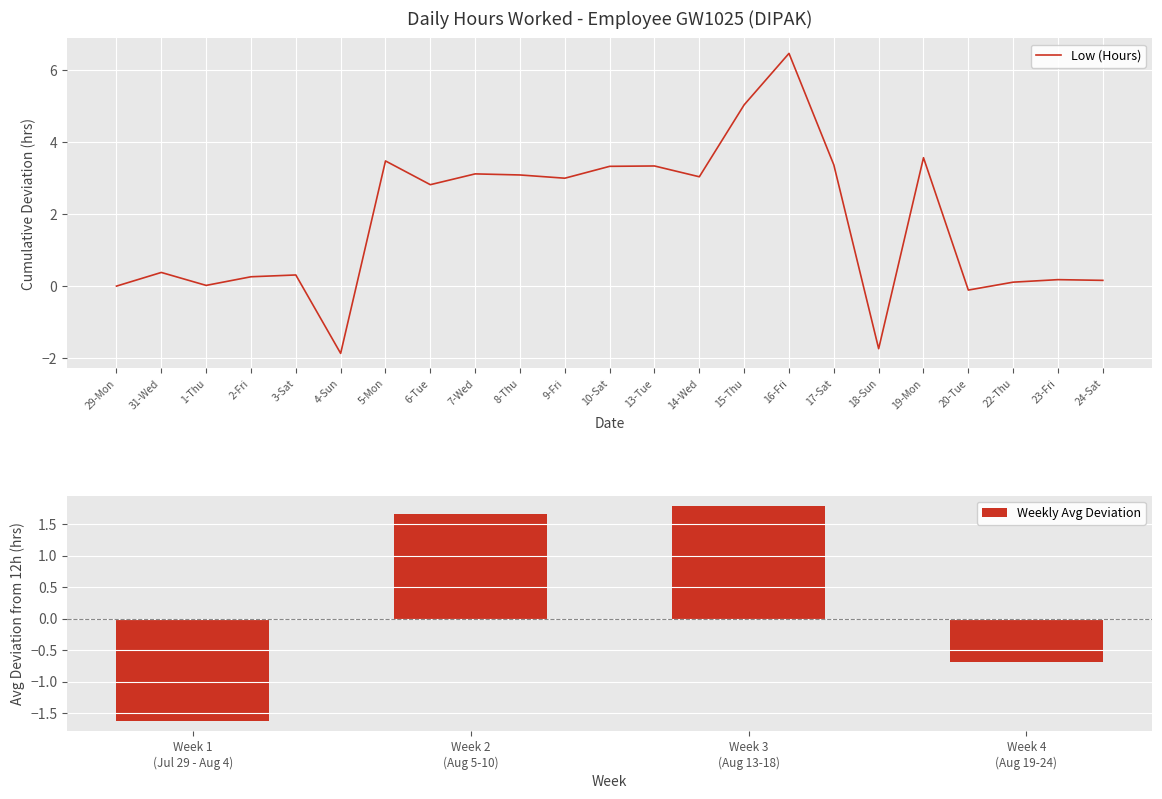

Are the bars grouped side by side (vs. stacked)?

No